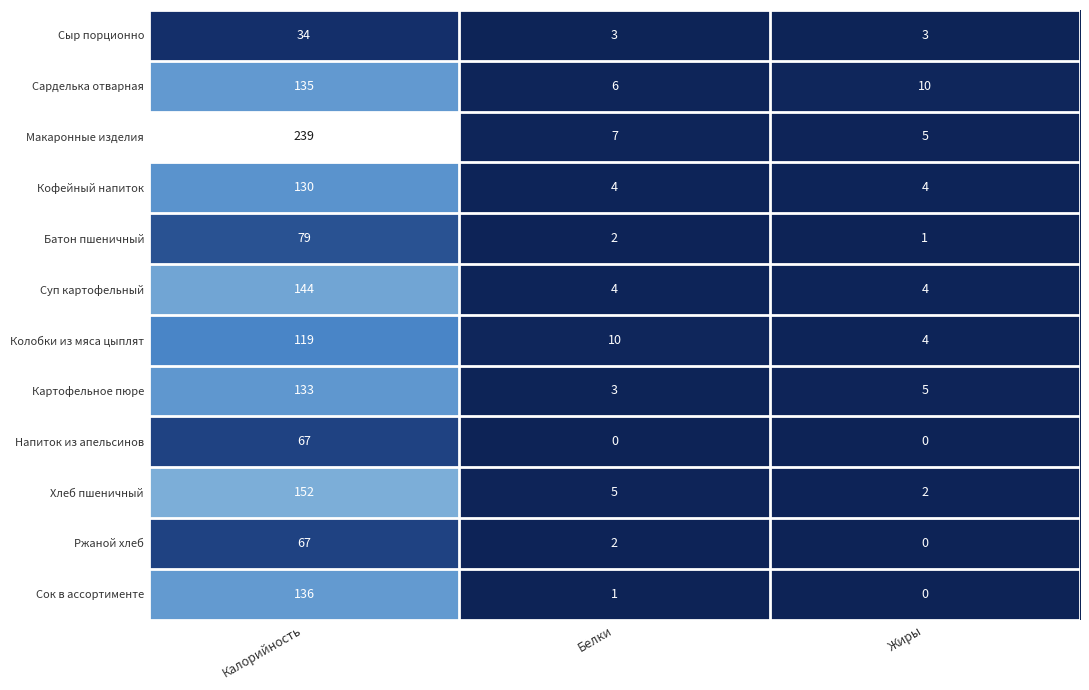

What is the sum of the Кофейный напиток values at Калорийность and Жиры?

134